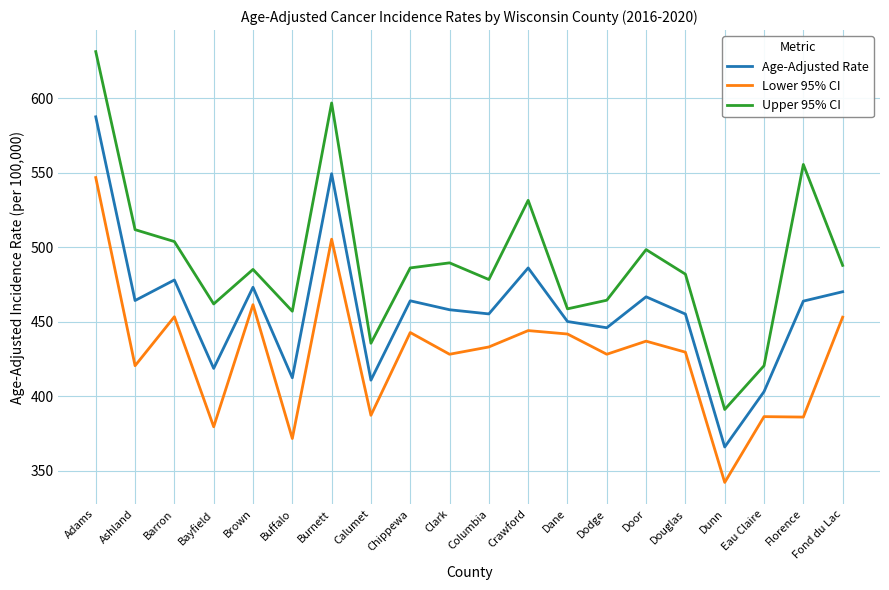

What position from the right is Dodge?

7